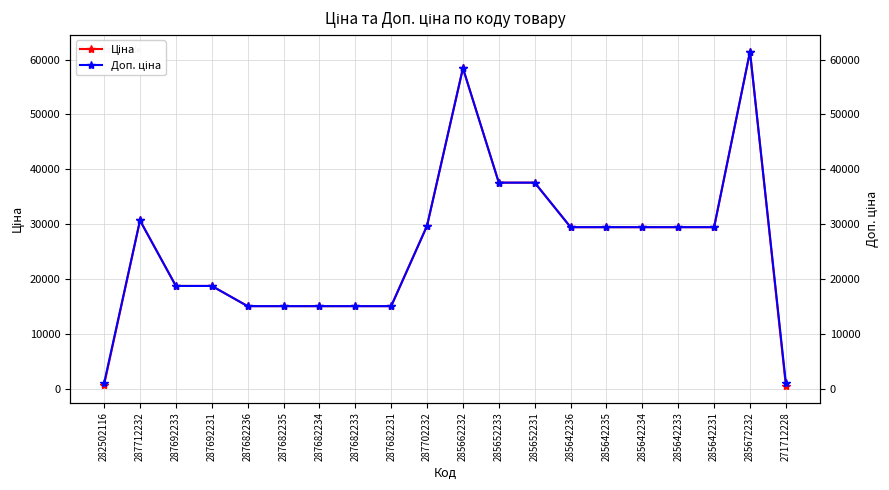

How many data points in Доп. ціна are less than 29491?

9